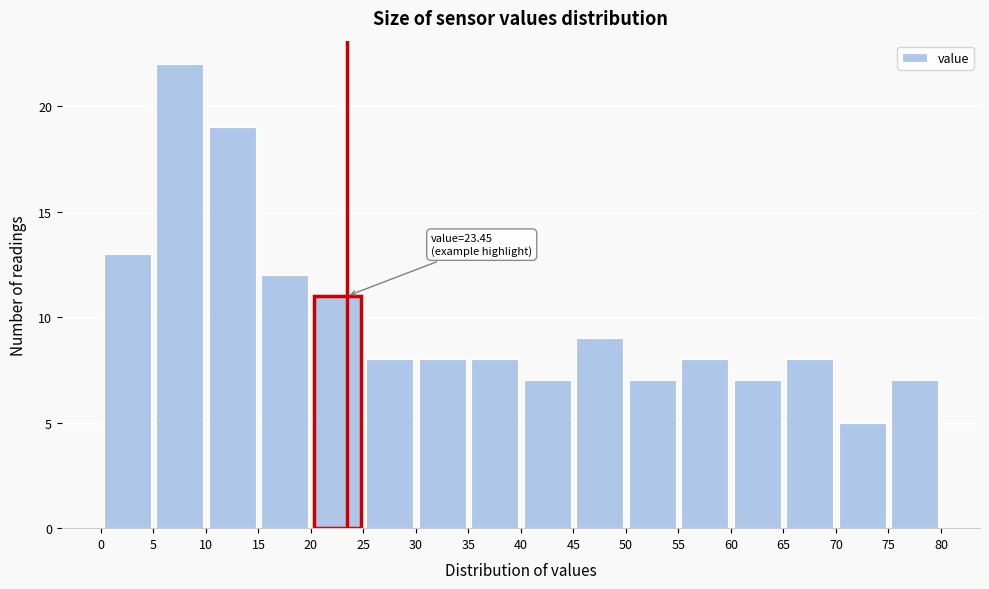

Which range on the x-axis has the tallest bar?

5 to 10